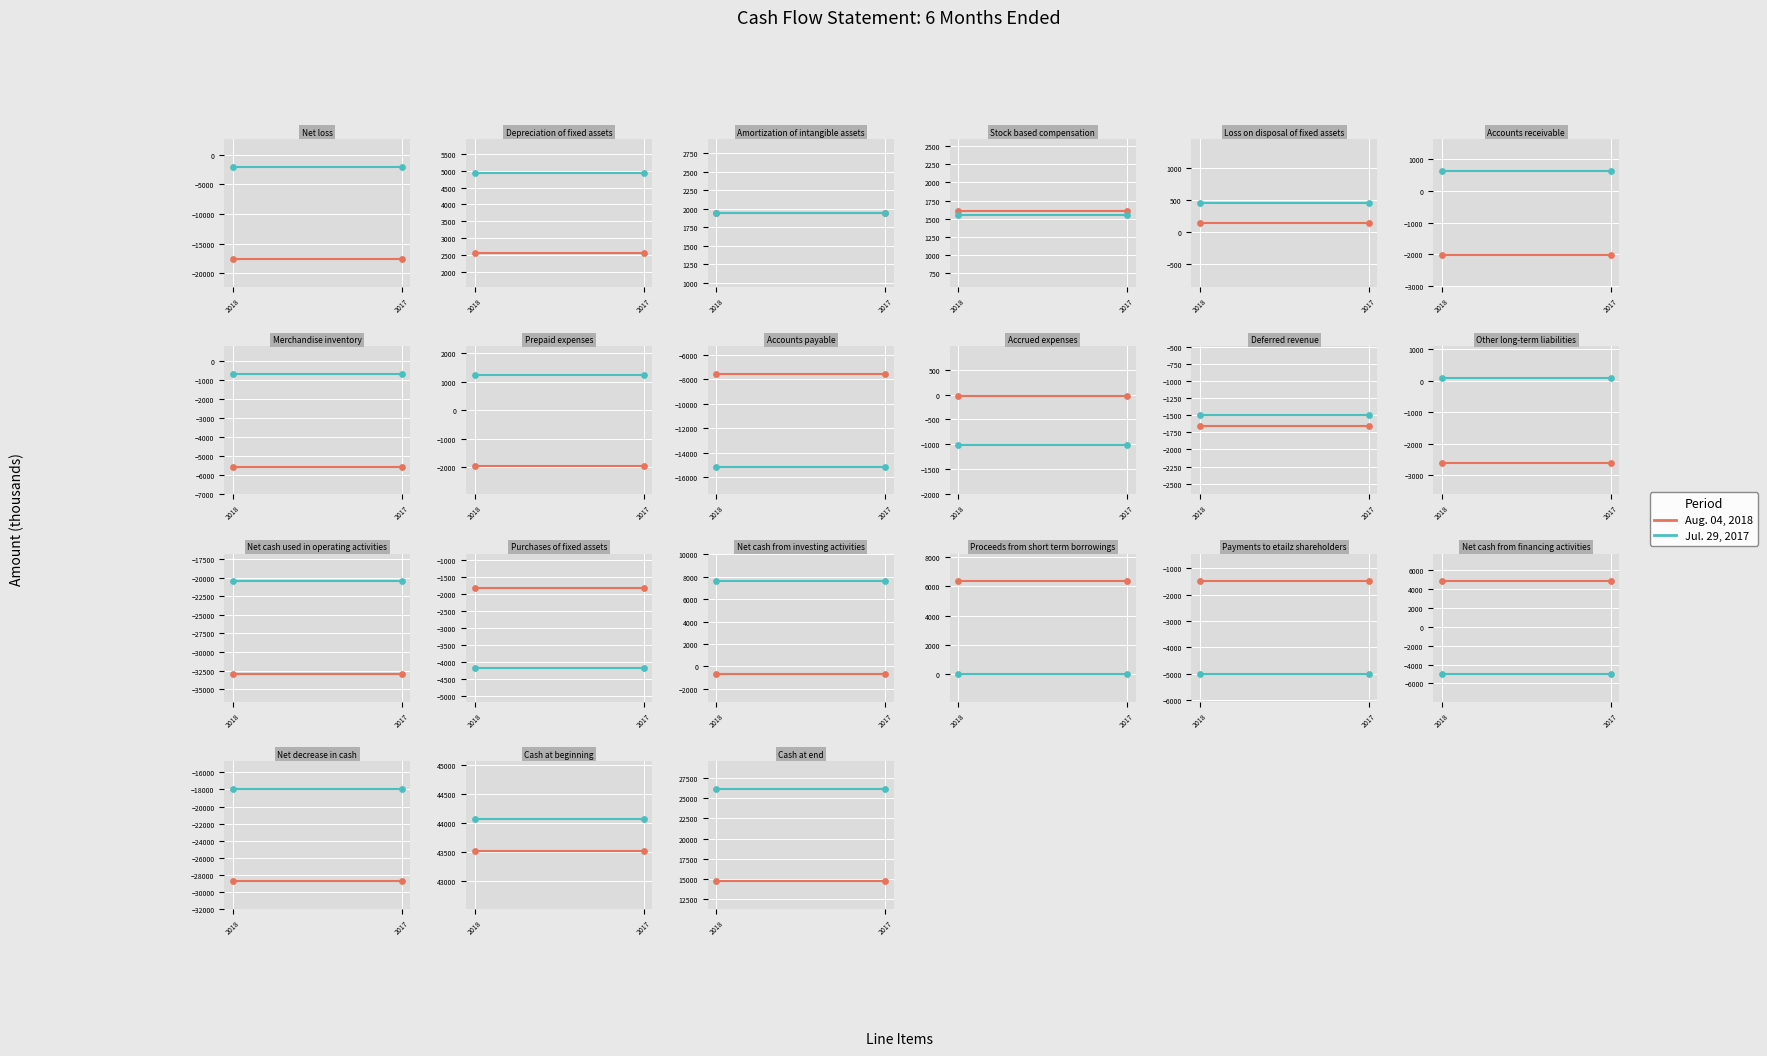

At how many categories does at least one series exceed 26162?

2